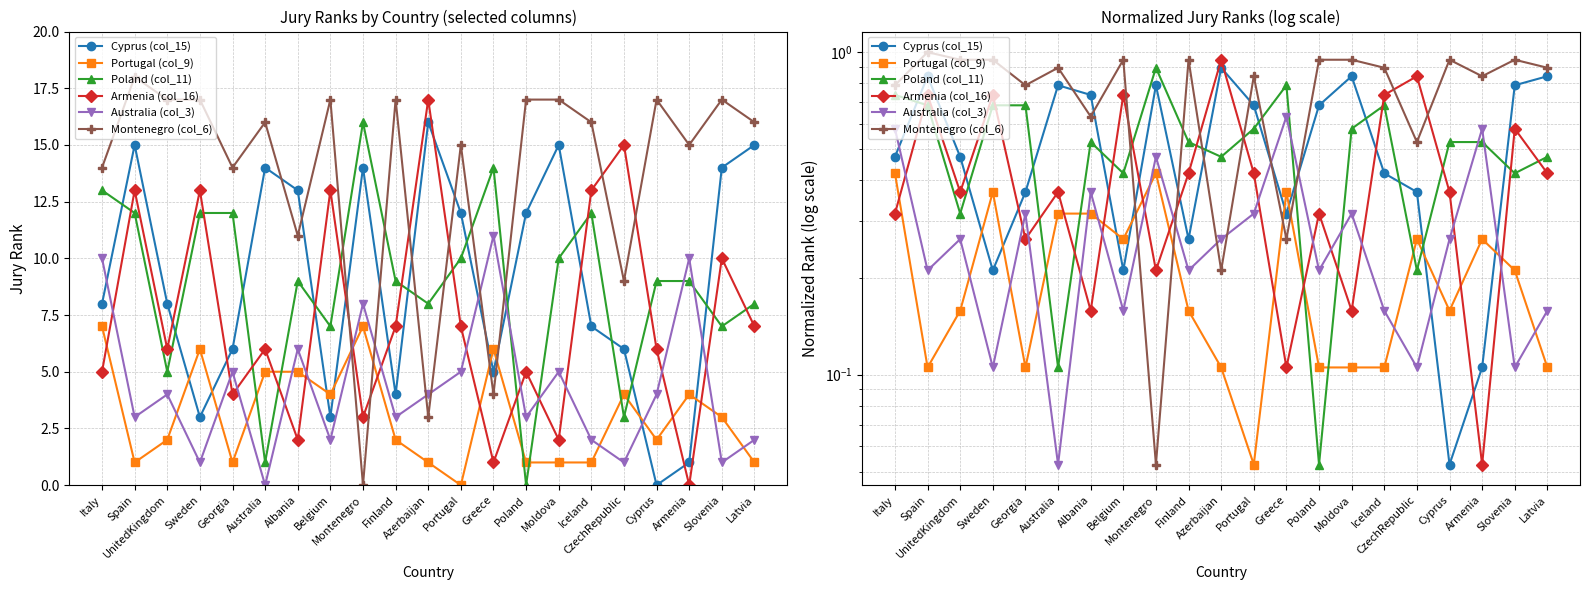

Where do Montenegro (col_6) and Cyprus (col_15) first cross each other?

Australia and Albania